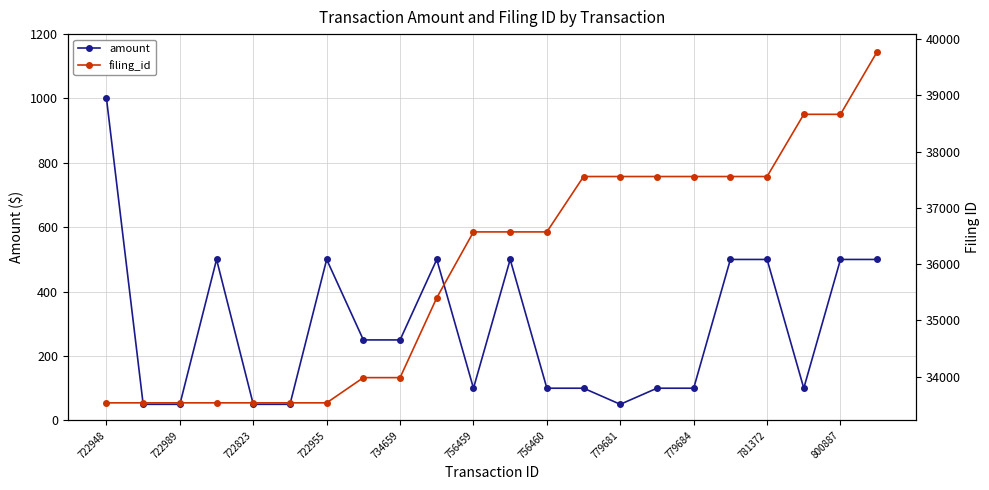

How many categories are shown in the chart?

22